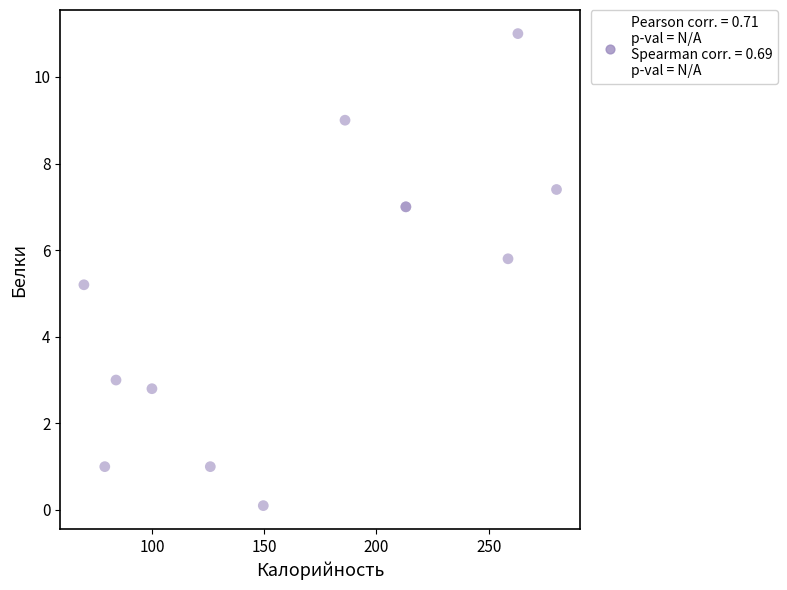

What Y value in the scatter plot is closest to 5?

5.2